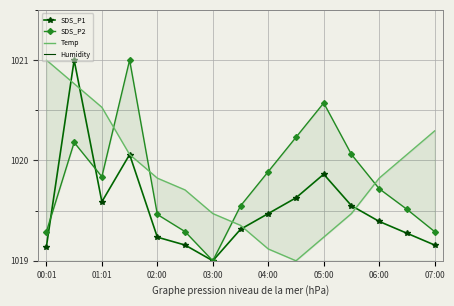

What is the sum of all SDS_P2 values?

15296.9